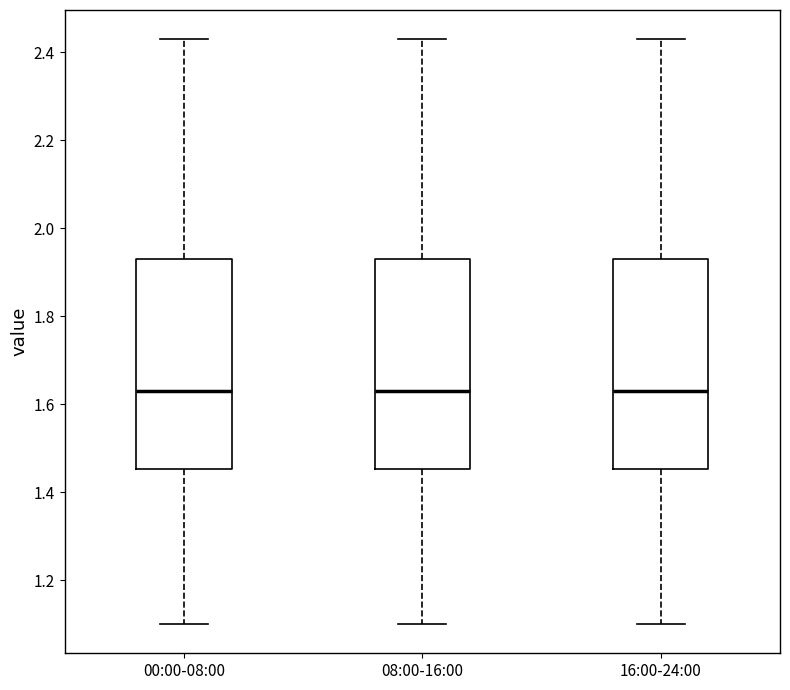

Reading left to right, read every box against the y-axis: the position of its median line, the range the box covers, and the ends of its whiskers. The values are not printed on the chart, so give them approximately, as read against the axis.

00:00-08:00: median 1.64, box 1.46 to 1.94, whiskers 1.10 to 2.44
08:00-16:00: median 1.64, box 1.46 to 1.94, whiskers 1.10 to 2.44
16:00-24:00: median 1.64, box 1.46 to 1.94, whiskers 1.10 to 2.44